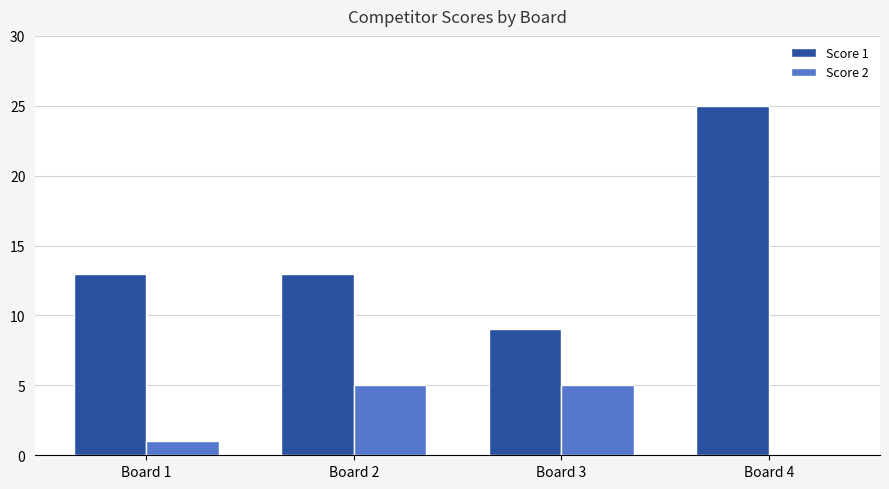

True or false: Score 2 has a value of 3 at Board 4.

False